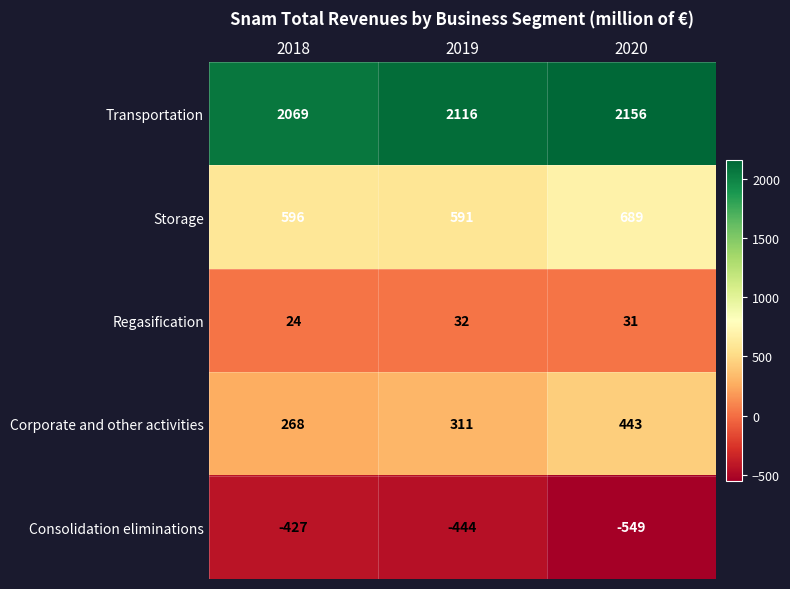

What is the difference between the maximum and minimum values in the Transportation series?

87